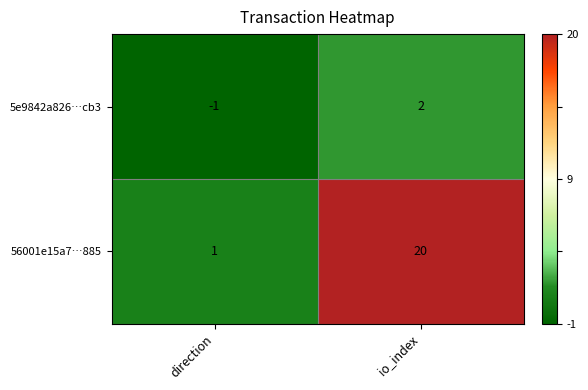

What is the sum of the 56001e15a7…885 values at io_index and direction?

21